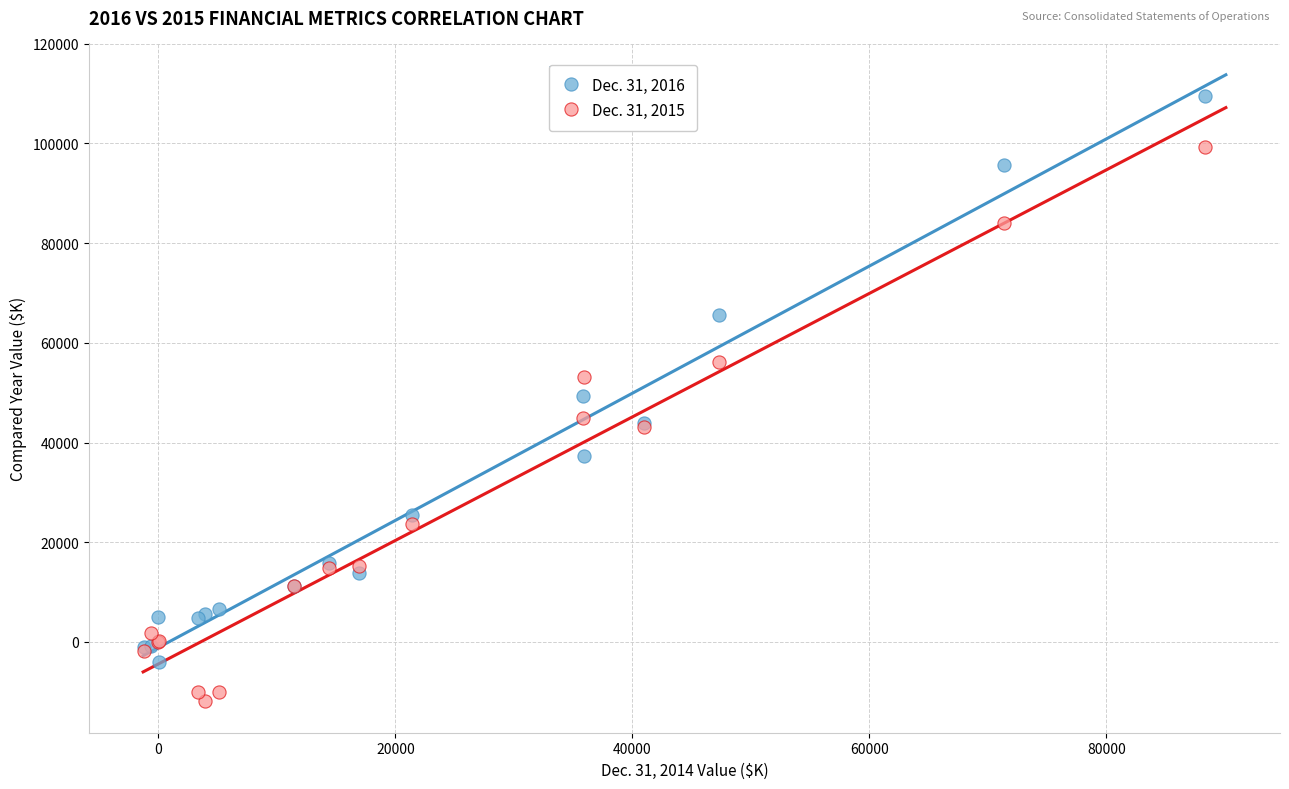

Which series contains the lowest Y value?

Dec. 31, 2015